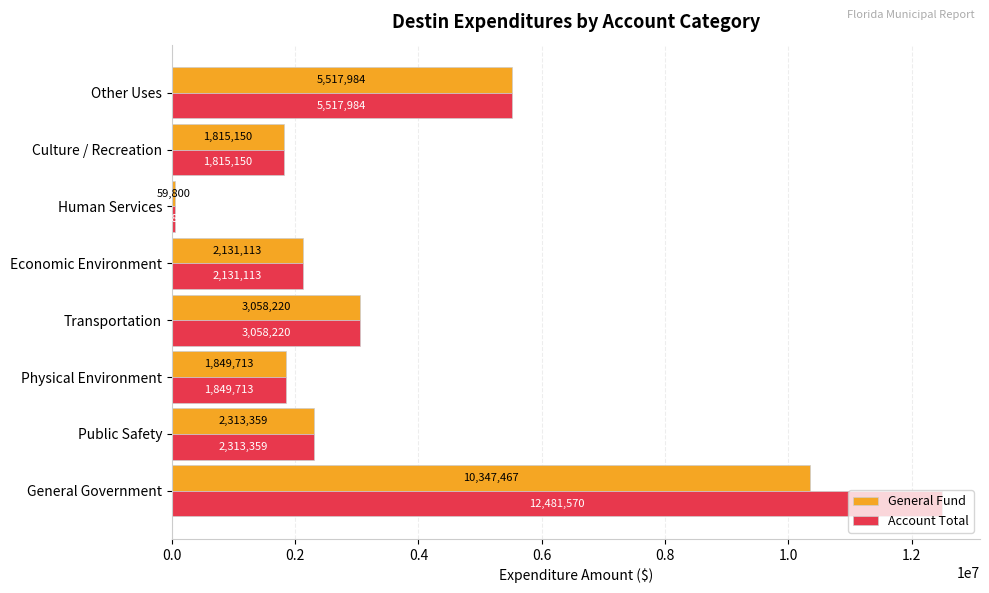

What is the smallest value displayed?

59800